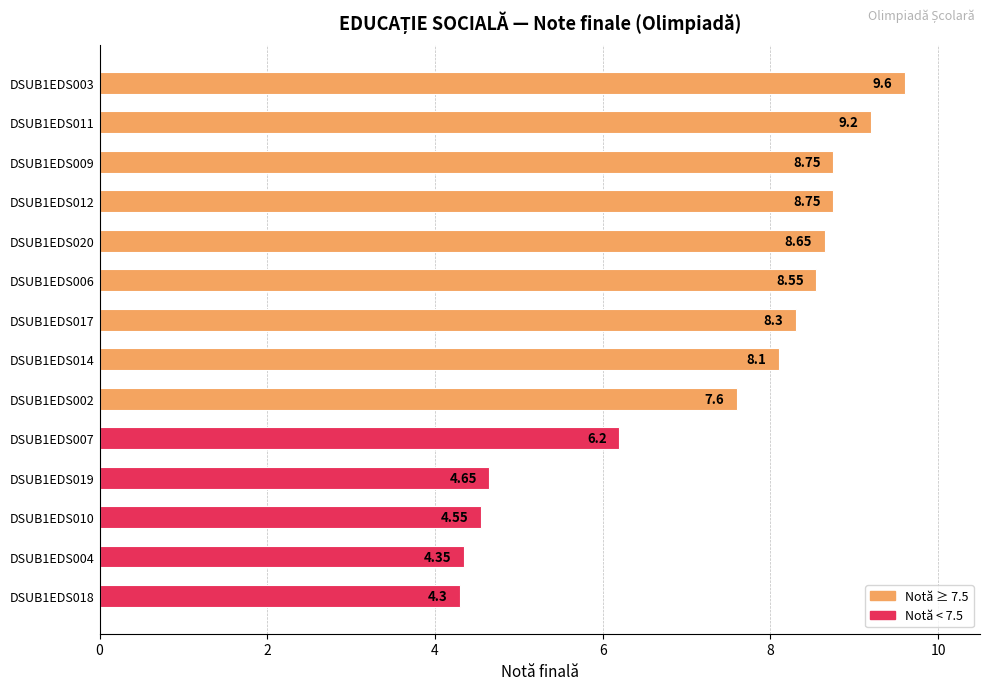

What is the change in value from DSUB1EDS014 to DSUB1EDS002?

-0.5